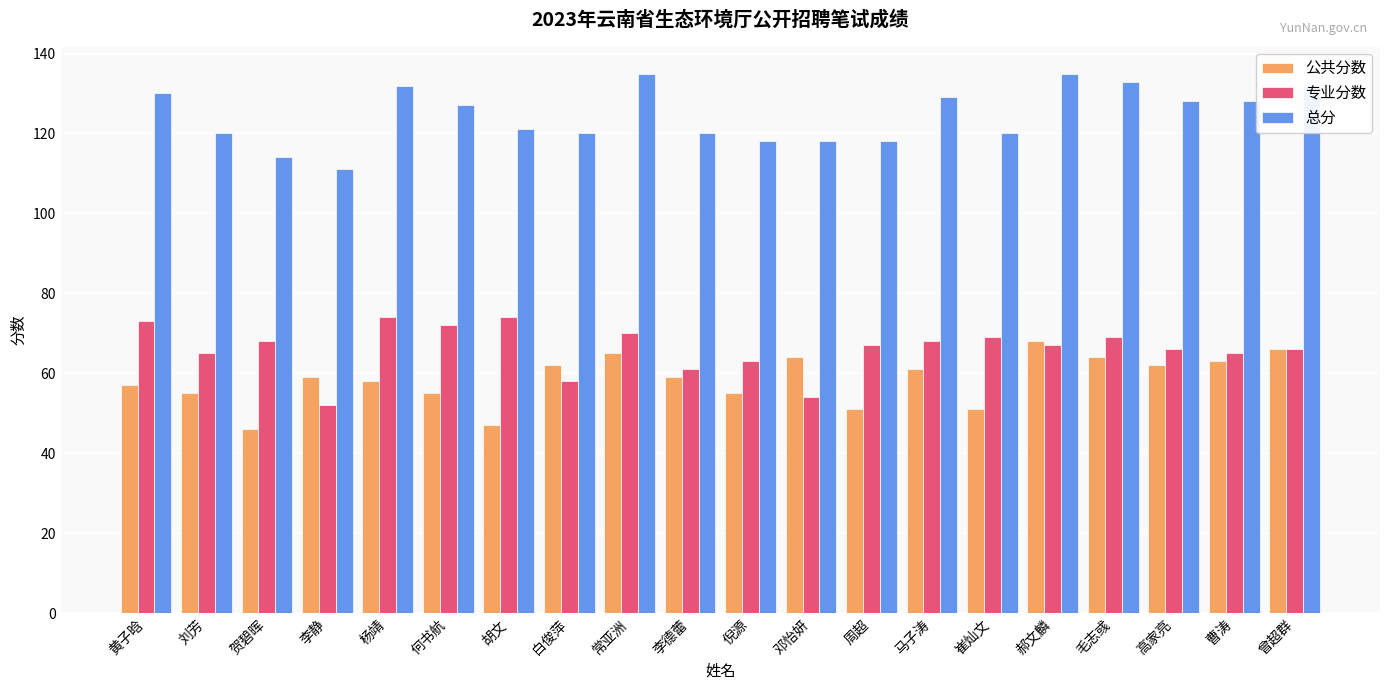

At how many categories does at least one series exceed 123?

10